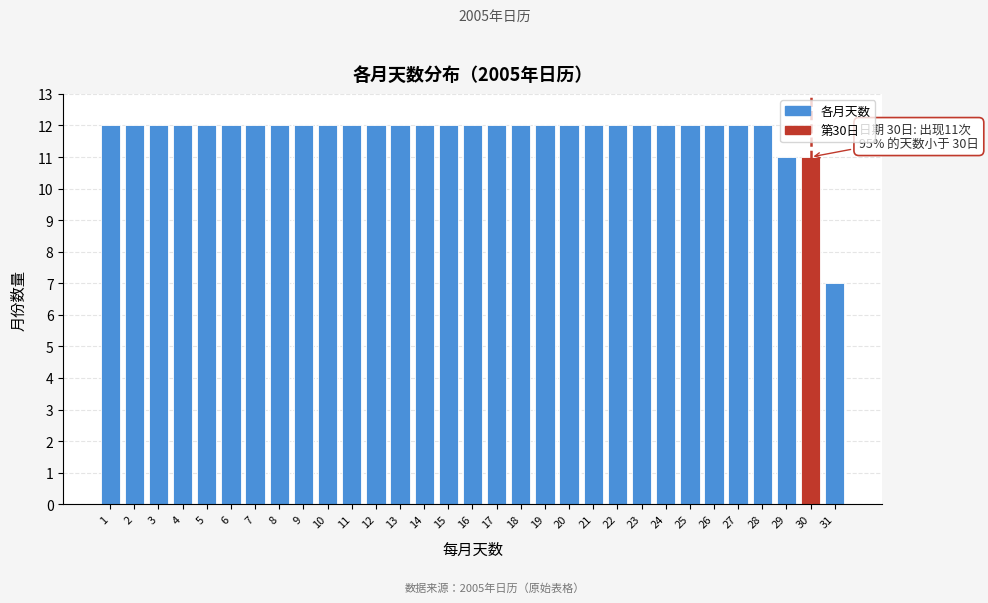

Approximately how many times larger is the value at 28 compared to 12?

1.0